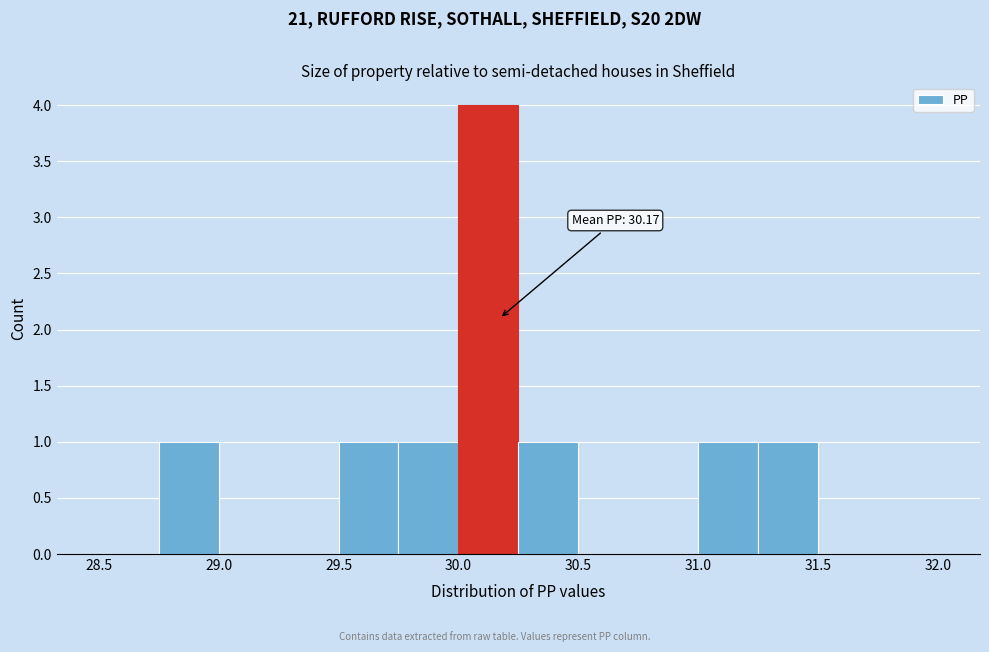

Over which range of the x-axis is the bar tallest?

30.00 to 30.25